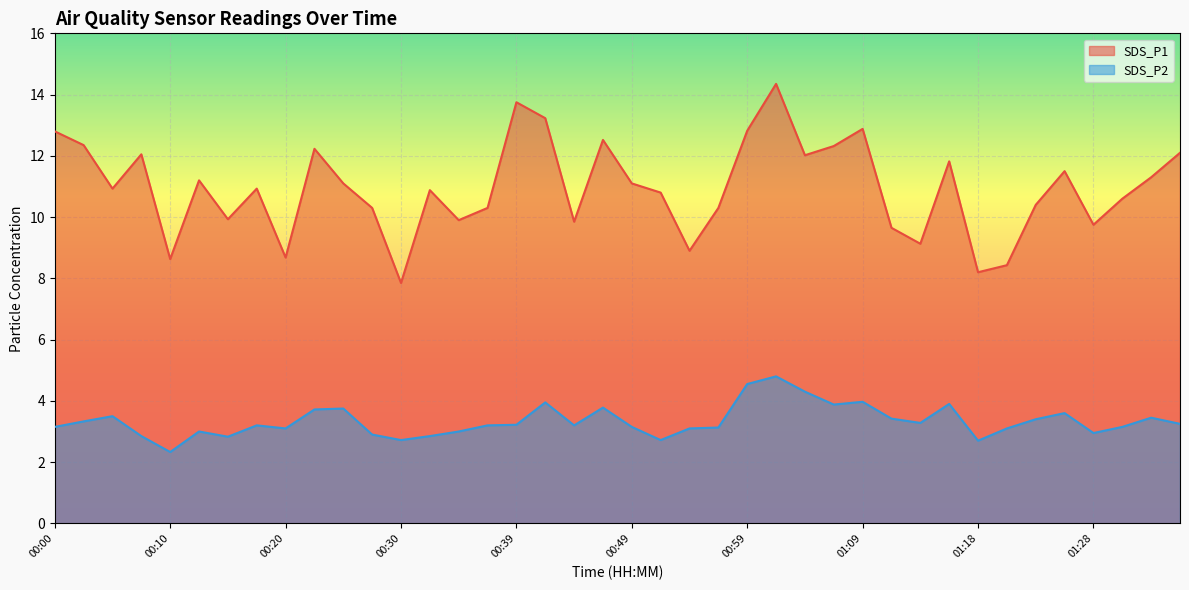

List the labels in order of SDS_P1 value, largest first.

01:01, 00:39, 00:42, 01:09, 00:59, 00:00, 00:47, 00:03, 01:06, 00:22, 01:36, 00:08, 01:04, 01:16, 01:26, 01:33, 00:13, 00:25, 00:49, 00:05, 00:17, 00:32, 00:52, 01:31, 01:23, 00:27, 00:37, 00:57, 00:15, 00:34, 00:44, 01:28, 01:11, 01:14, 00:54, 00:20, 00:10, 01:21, 01:18, 00:30